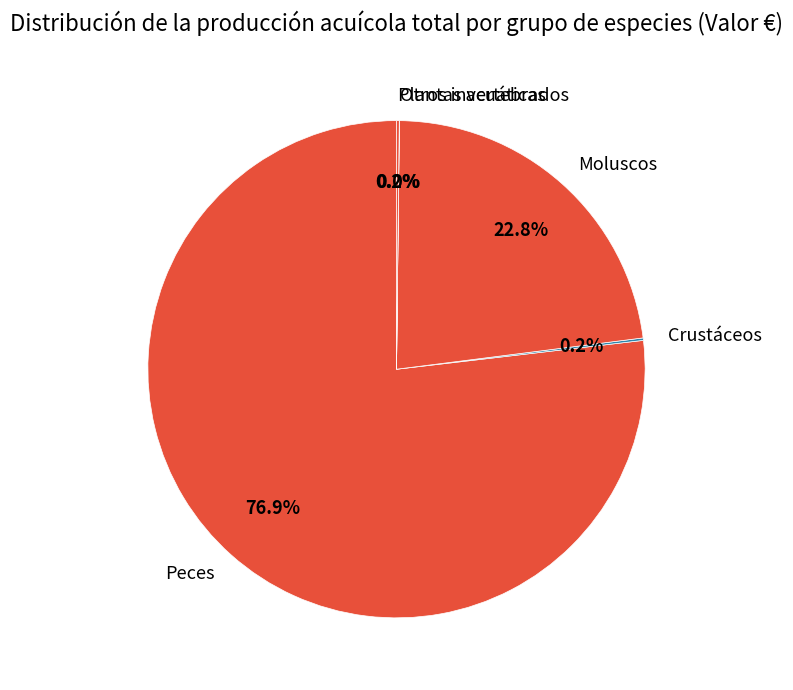

Does any single category account for the majority?

Yes